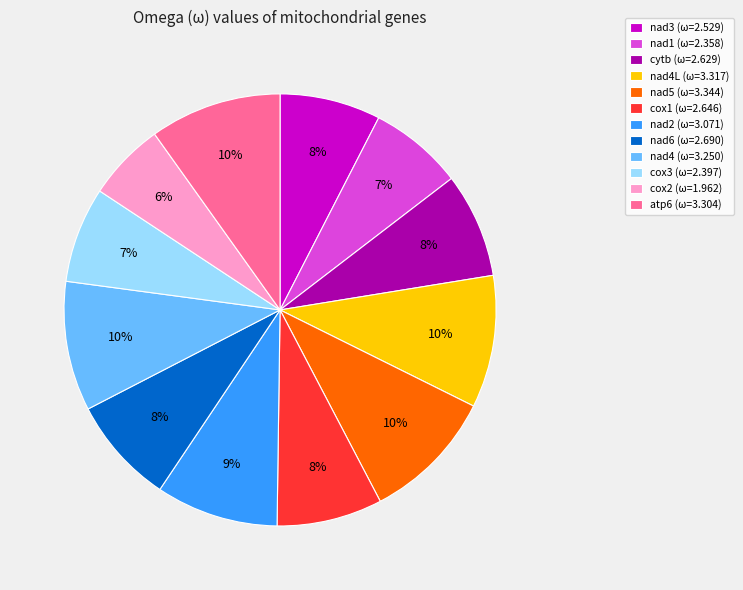

Is it true that cox1 (ω=2.646) is 1% of the pie?

False